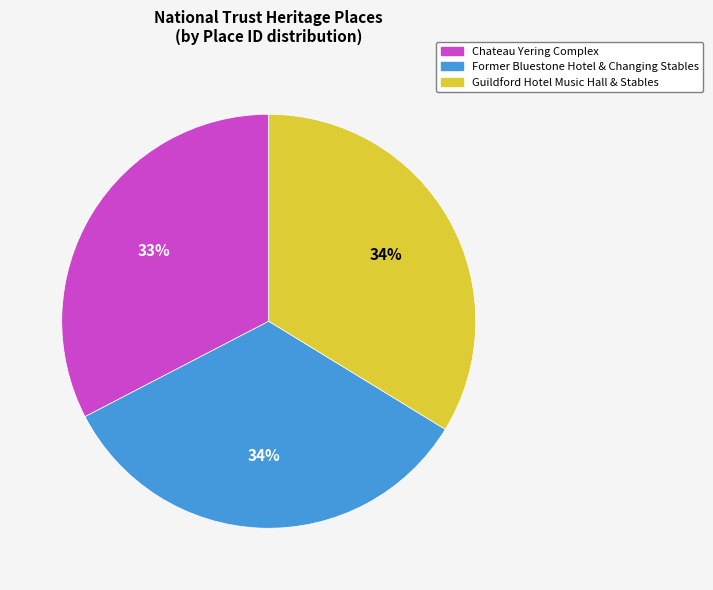

Do Former Bluestone Hotel & Changing Stables and Guildford Hotel Music Hall & Stables together represent more than half of the pie?

Yes